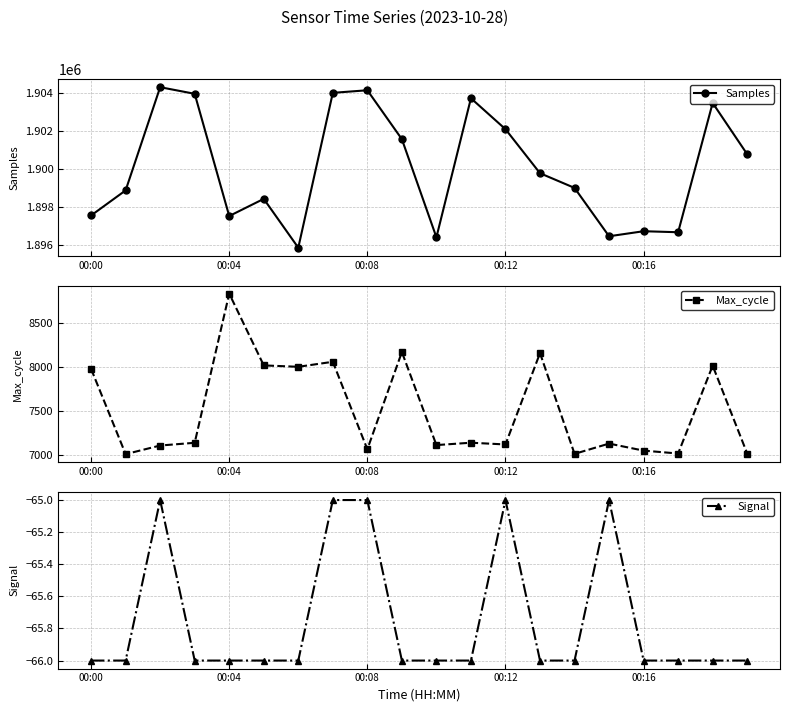

How many distinct data groups are displayed?

3